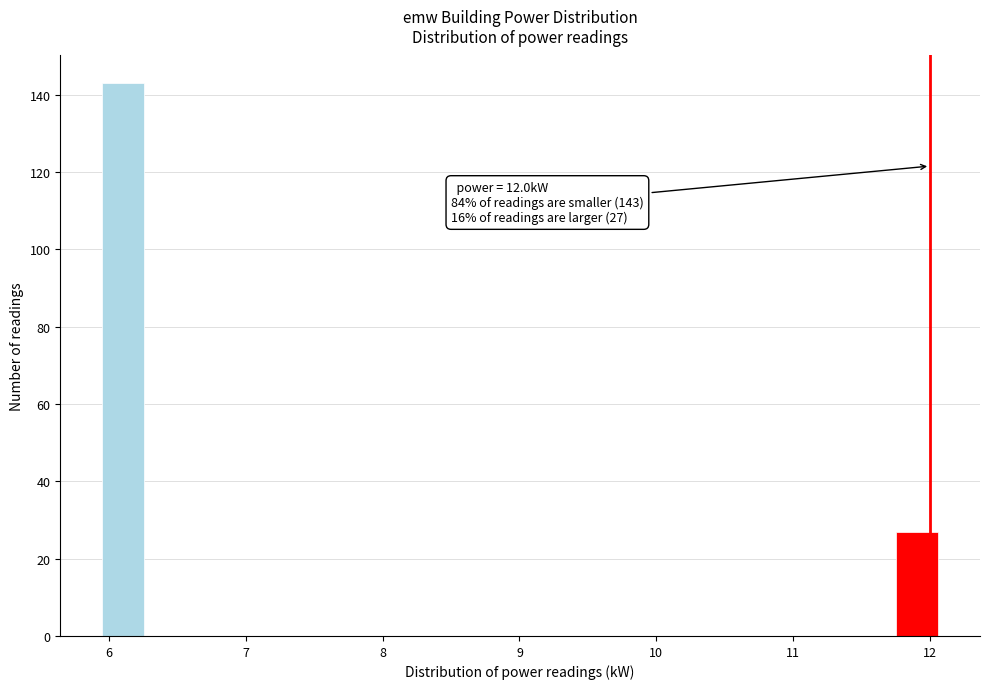

Read against the x-axis, roughly where is the centre of the tallest bar?

6.1